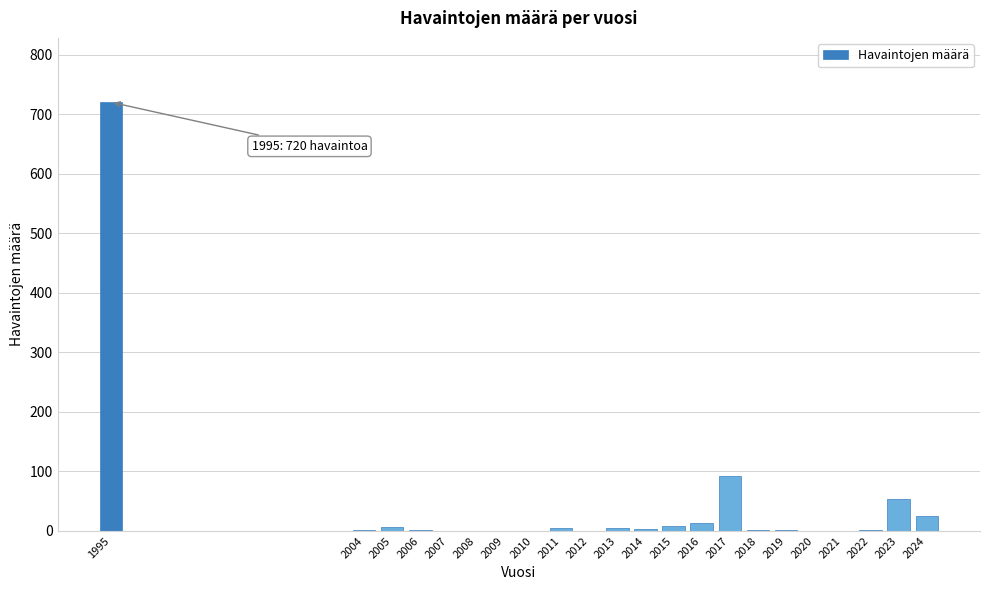

What is the maximum value shown in the chart?

720